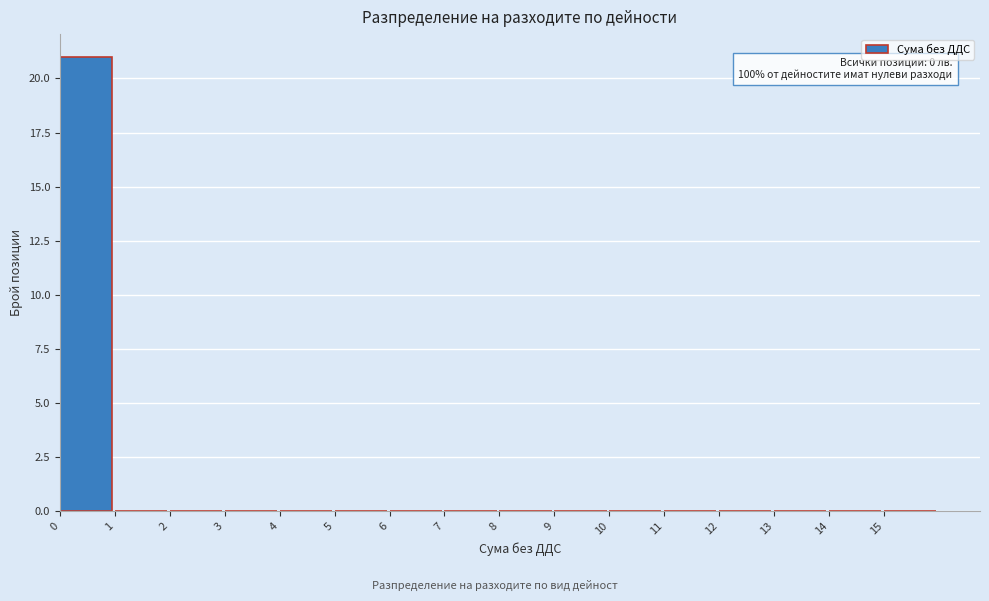

Which range on the x-axis has the tallest bar?

0 to 1